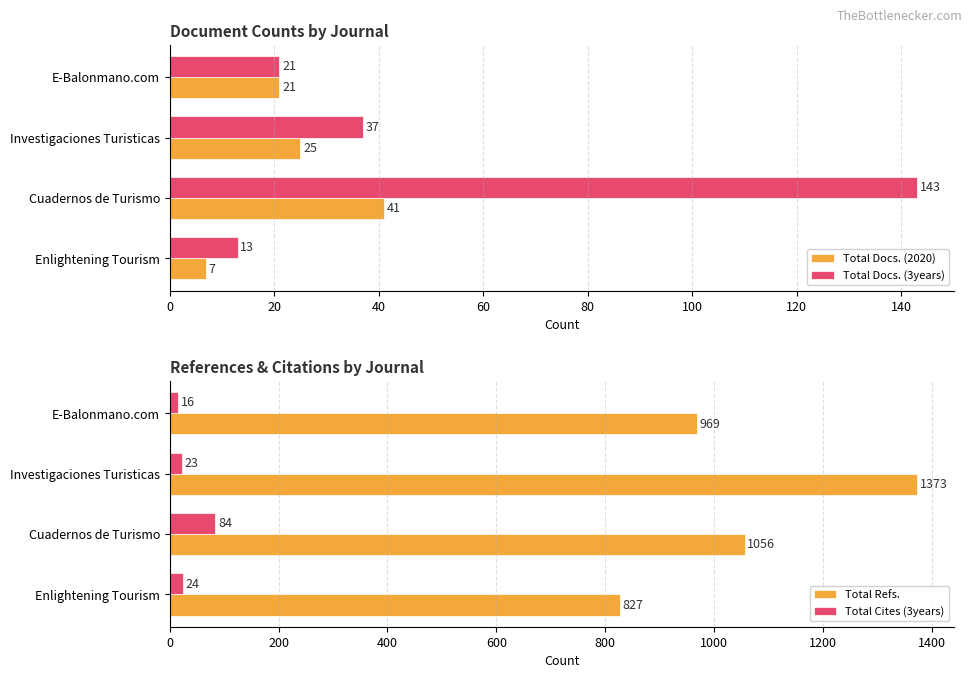

How many groups of bars are there?

4